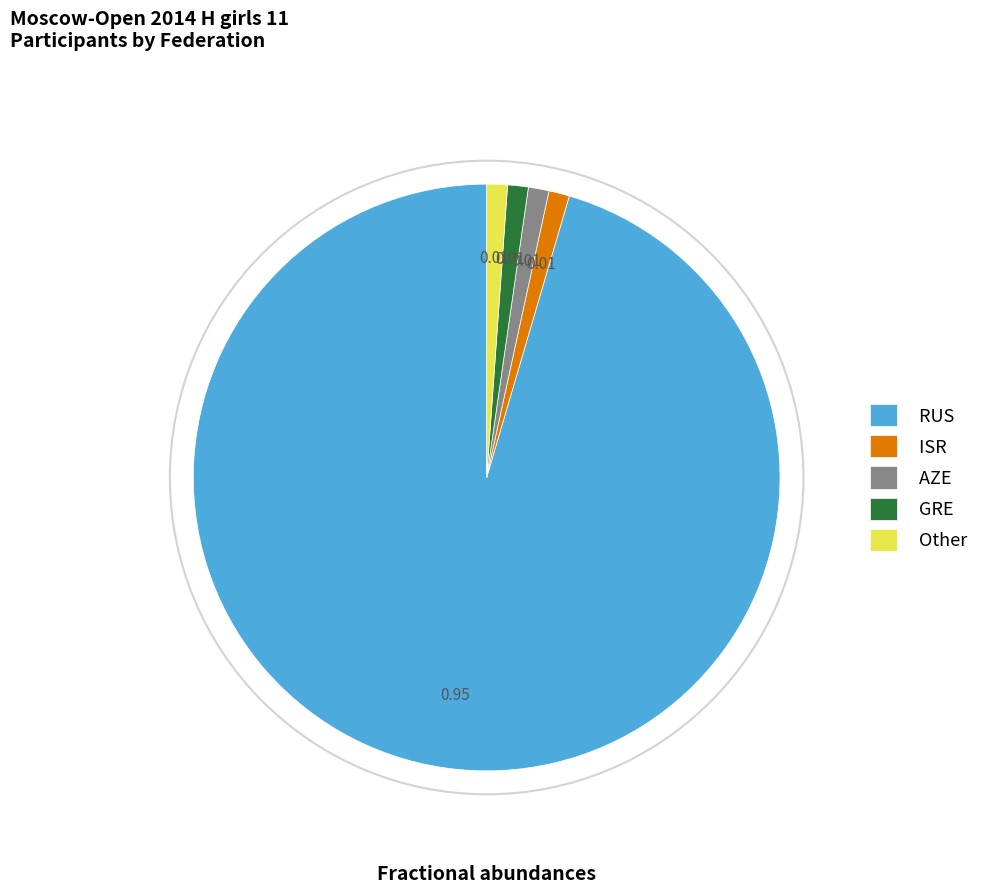

What is the largest slice in the pie chart?

RUS